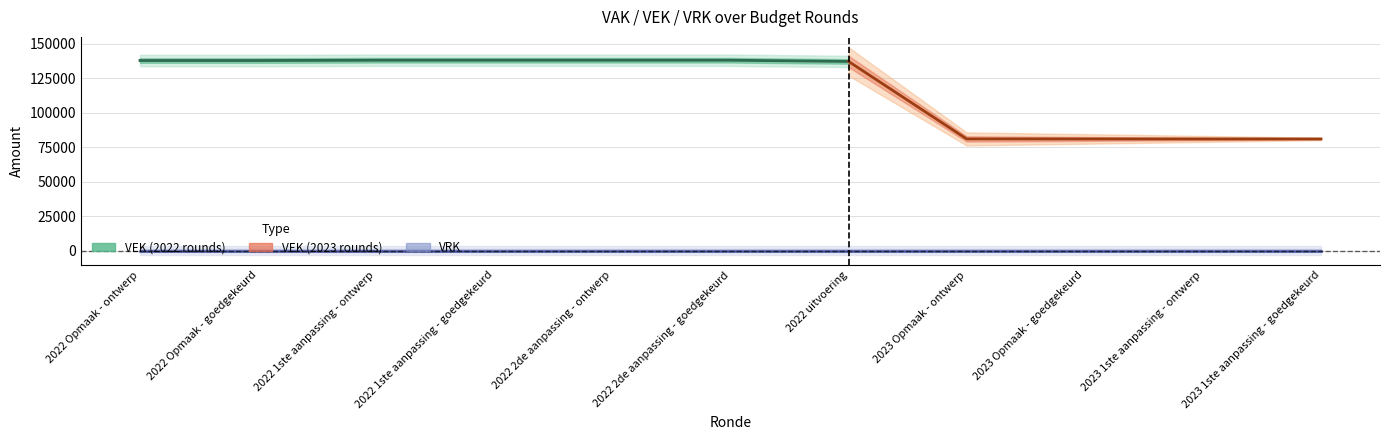

Rank the series by their maximum value, from lowest to highest.

VRK, VEK